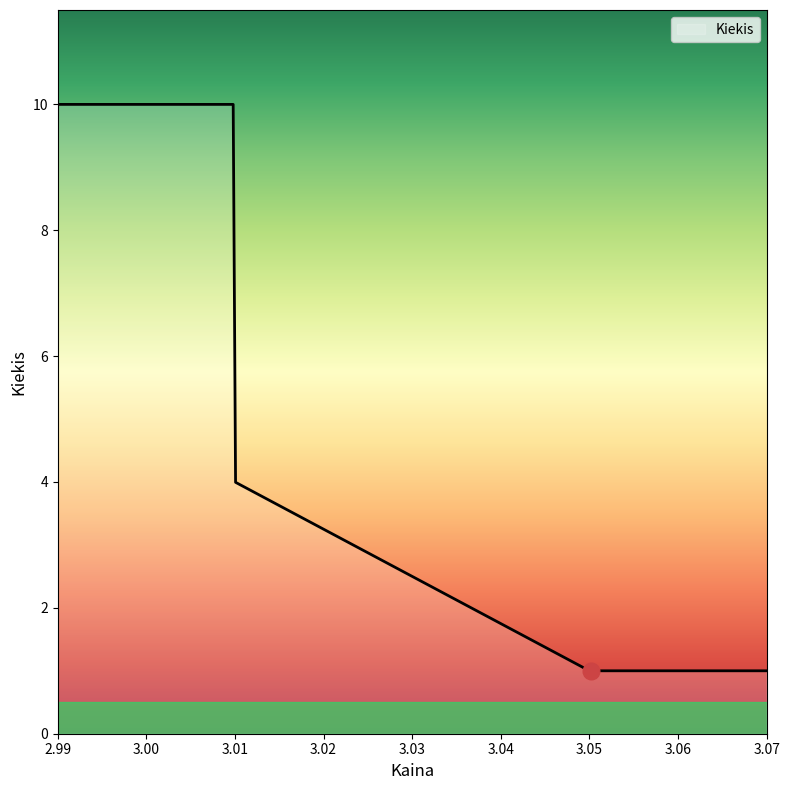

What is the difference between the maximum and minimum values?

9.0